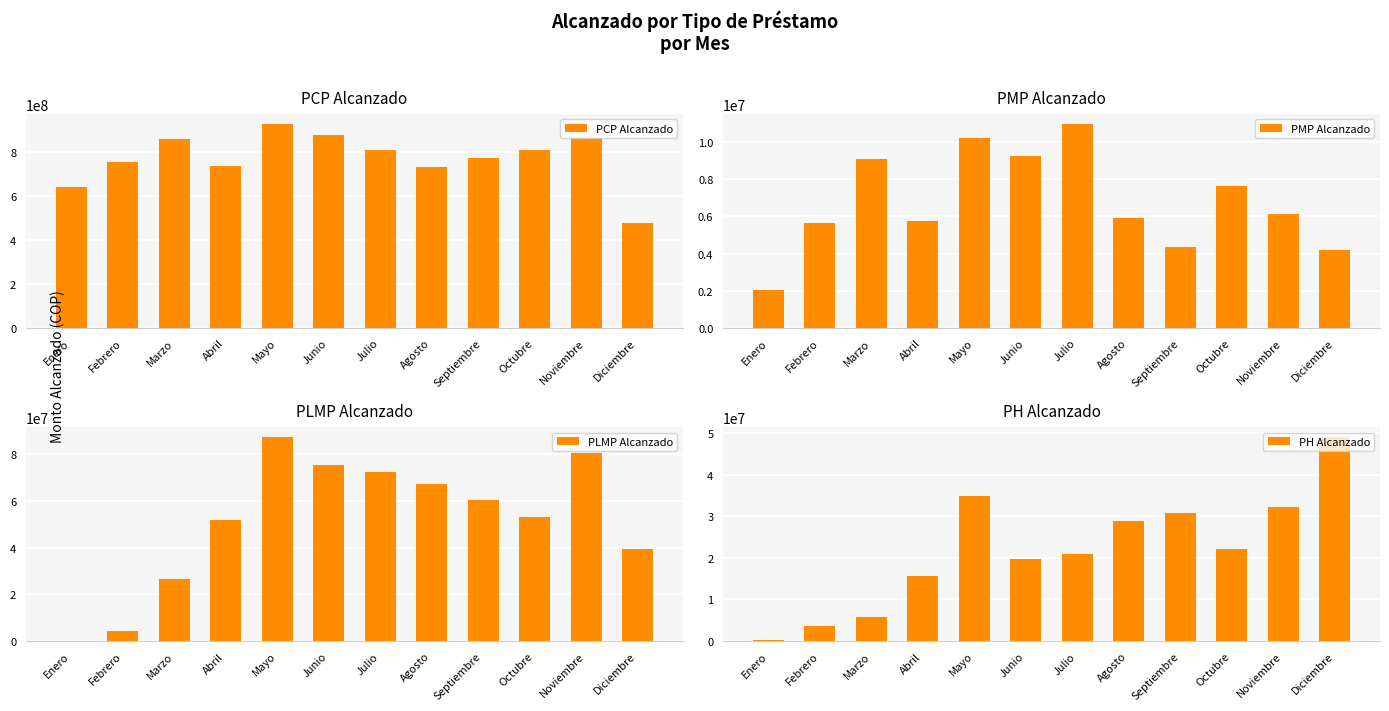

How many data points in PMP Alcanzado are above 6135899?

6